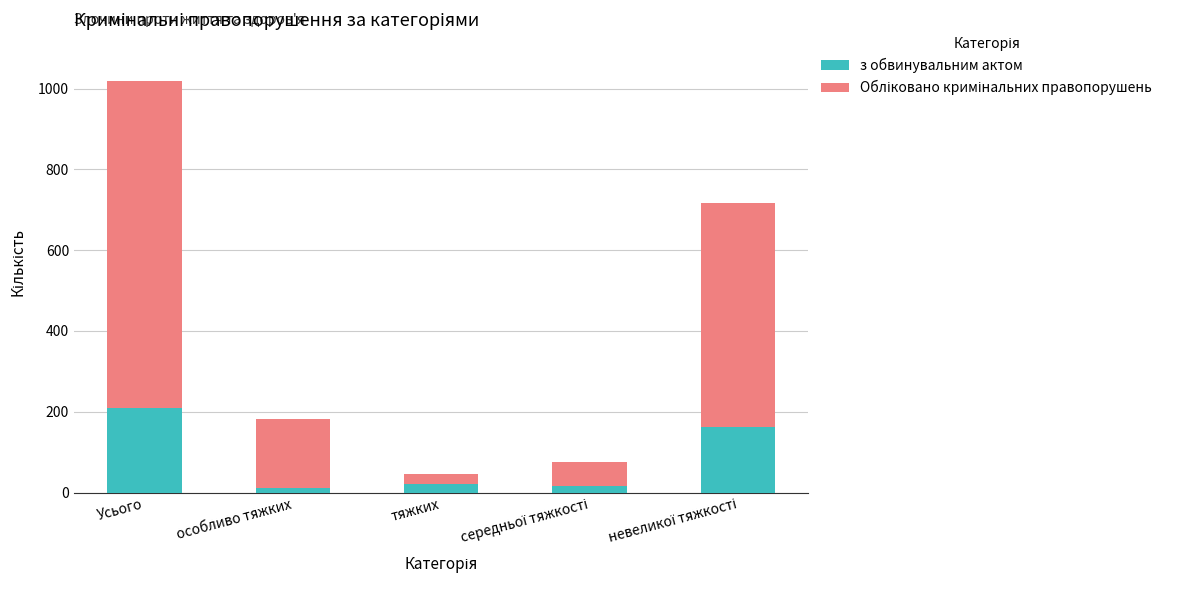

At which category is the sum across all series the highest?

Усього